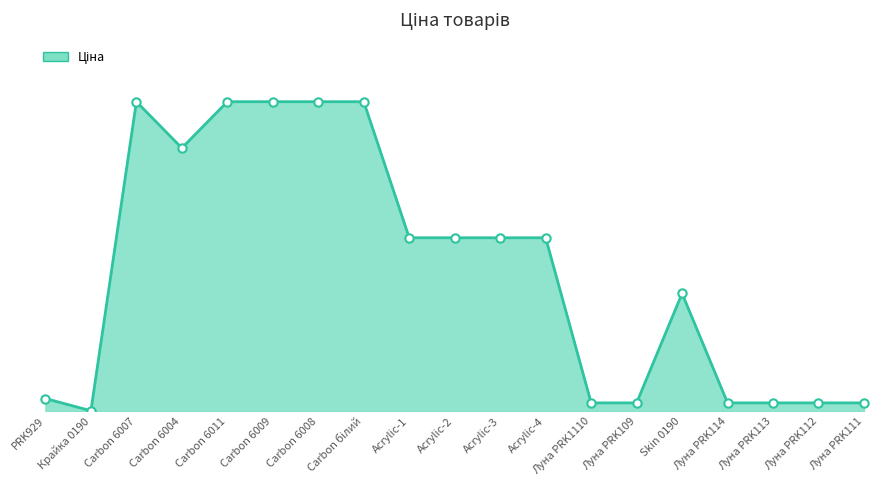

Which label corresponds to the largest value in the chart?

Carbon 6007